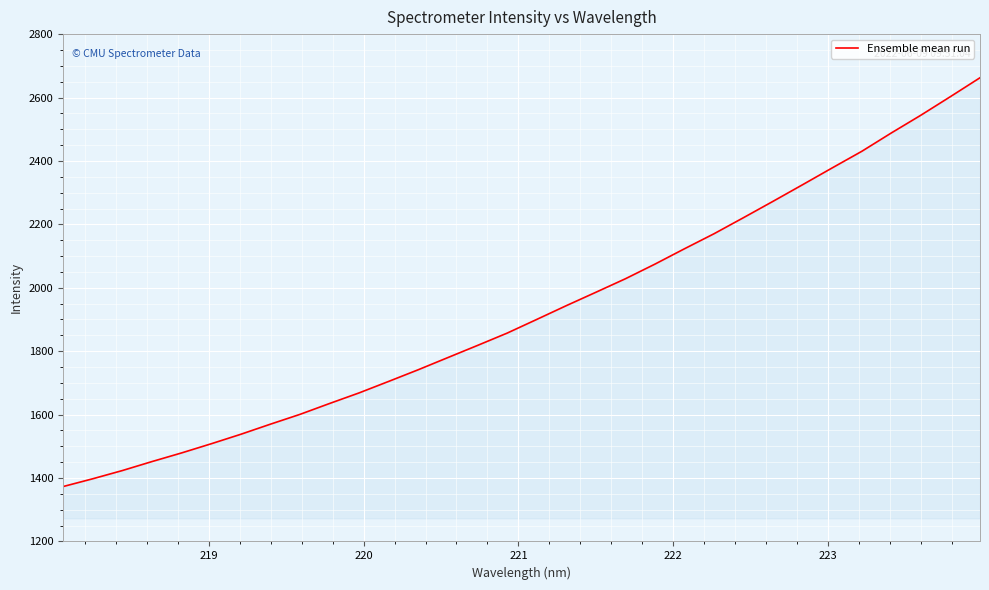

What is the maximum value shown in the chart?

2662.4